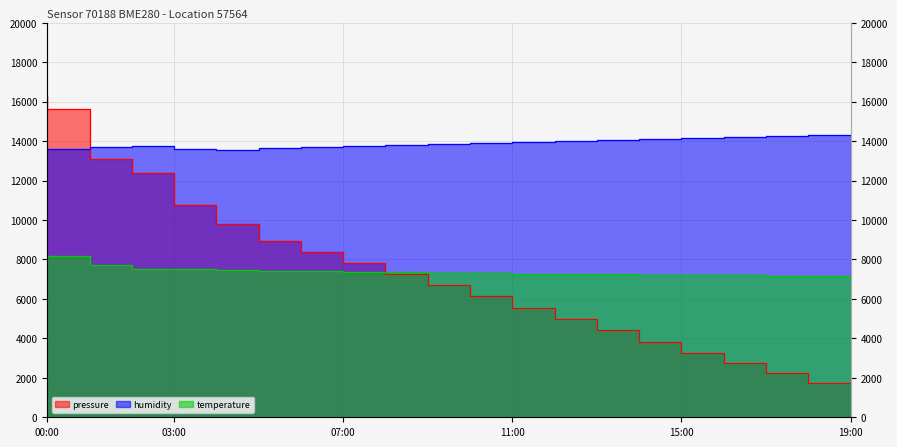

At which category does the chart reach its minimum across all series?

19:00